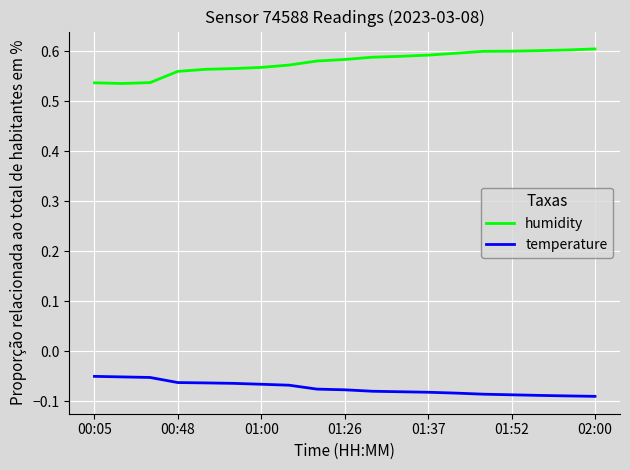

True or false: temperature and humidity intersect in this chart.

False